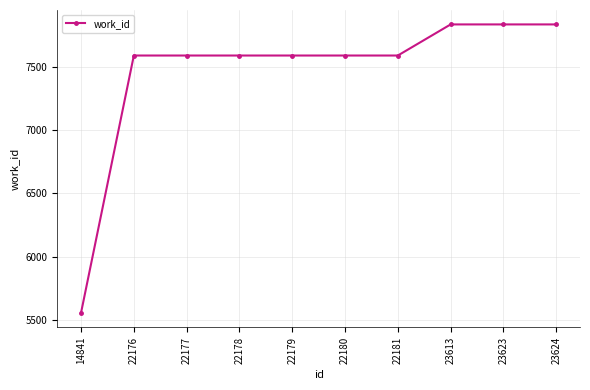

How many lines are shown in the chart?

1